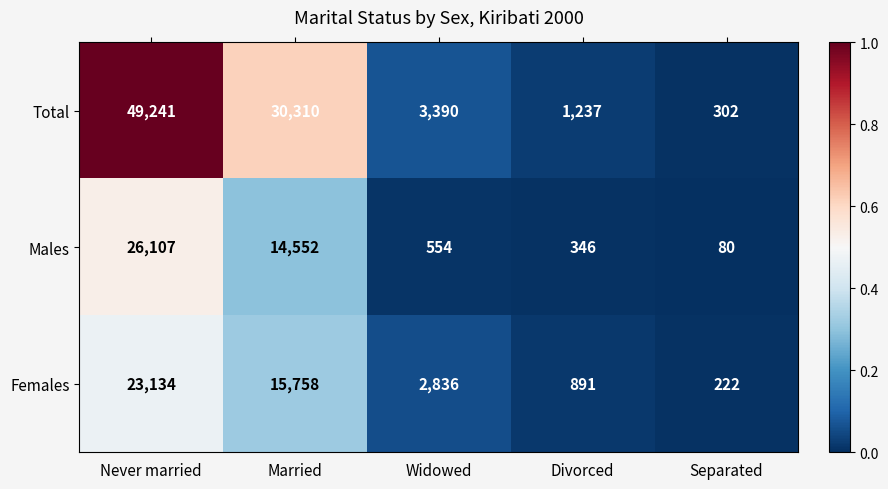

What is the difference between the maximum and second lowest values in the Total series?

48004